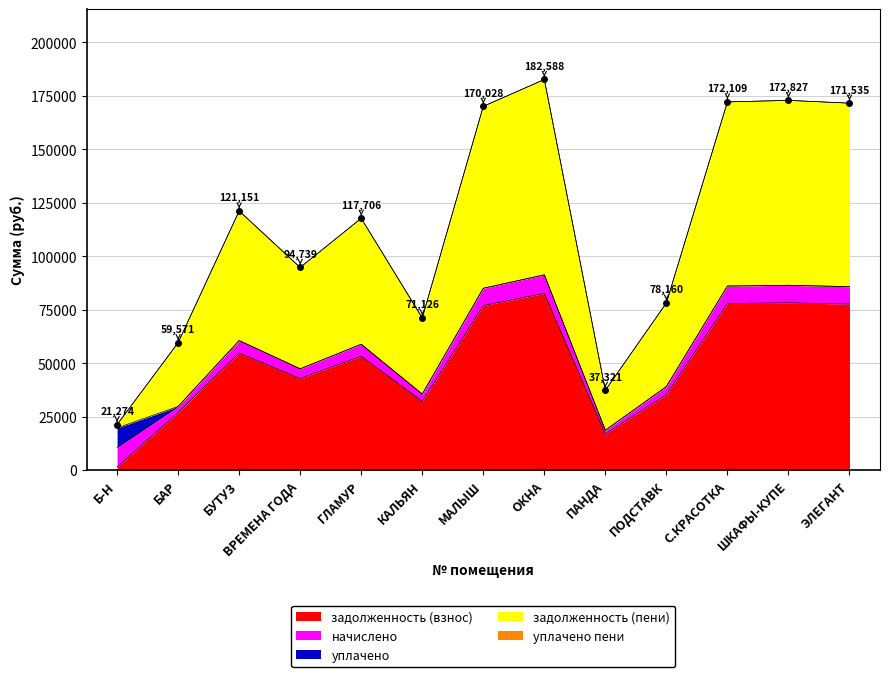

Reading left to right, what are all the values shown in this chart?

задолженность (взнос): 1519.6	26961.7	54833.0	42878.9	53273.8	32191.7	76954.6	82639.3	16891.7	35375.0	77896.7	78221.5	77636.8
начислено: 9117.4	2823.7	5742.6	4490.6	5579.3	3371.4	8059.3	8654.7	1769.0	3704.8	8158.0	8192.0	8130.8
уплачено: 9117.4	0.0	0.0	0.0	0.0	0.0	0.0	0.0	0.0	0.0	0.0	0.0	0.0
задолженность (пени): 1519.6	29785.4	60575.6	47369.5	58853.0	35563.1	85013.9	91294.0	18660.7	39079.8	86054.7	86413.6	85767.5
уплачено пени: 0.0	0.0	0.0	0.0	0.0	0.0	0.0	0.0	0.0	0.0	0.0	0.0	0.0